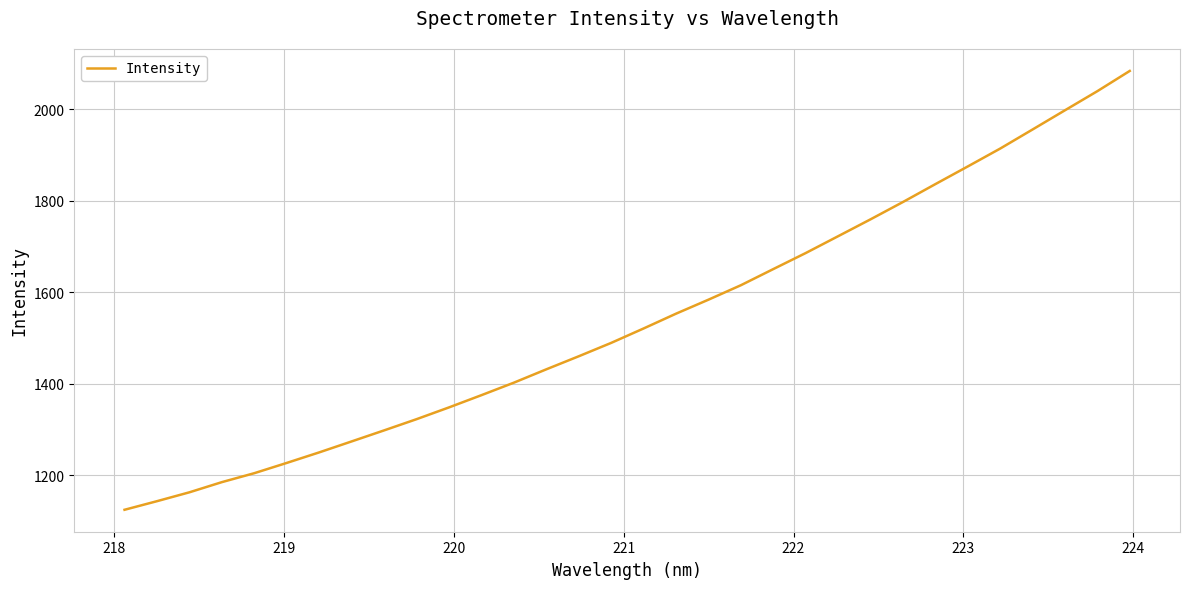

Does the chart display data point markers on the line(s)?

No